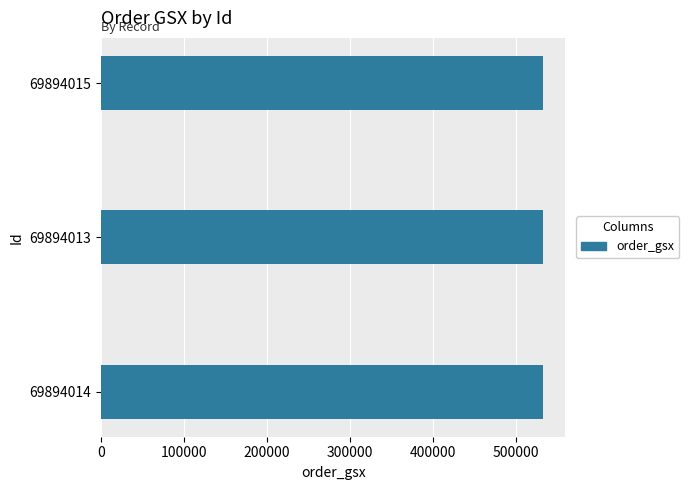

Which category has the highest value in the Id series?

69894015